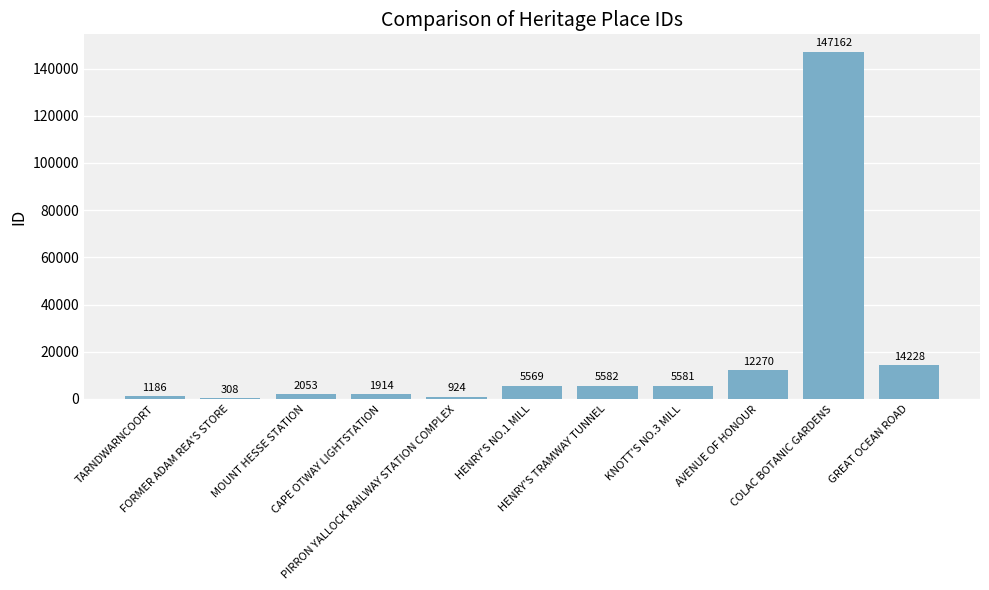

What is the change in value from FORMER ADAM REA'S STORE to MOUNT HESSE STATION?

+1745